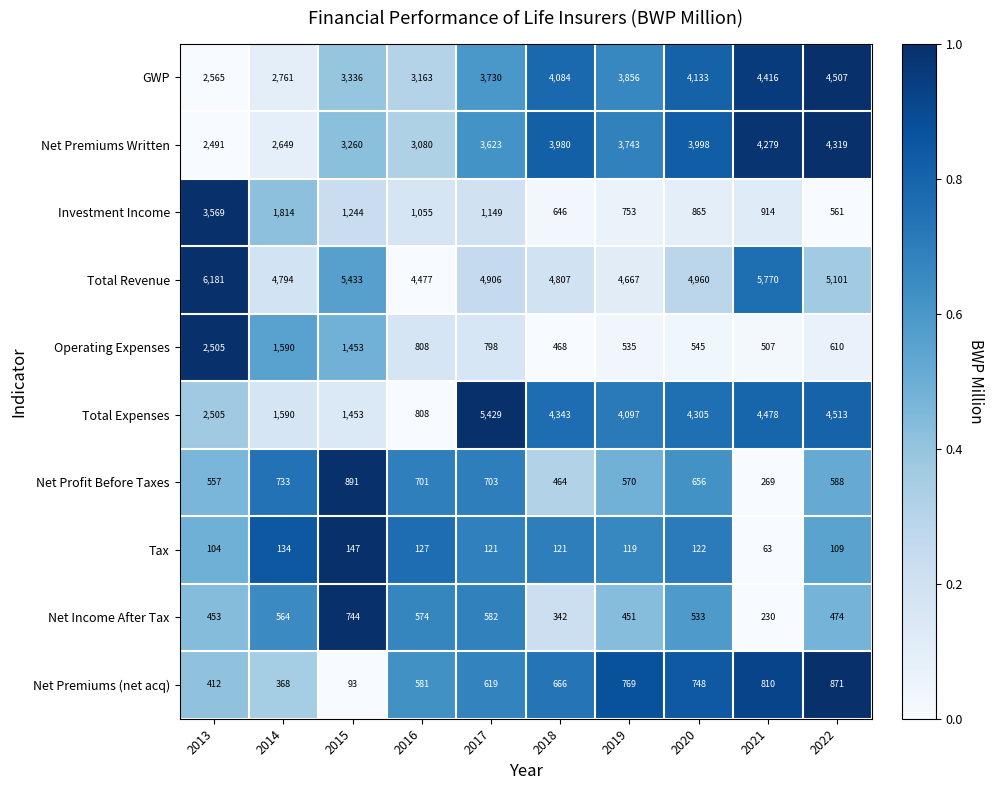

Which series has the largest total across all categories?

Total Revenue